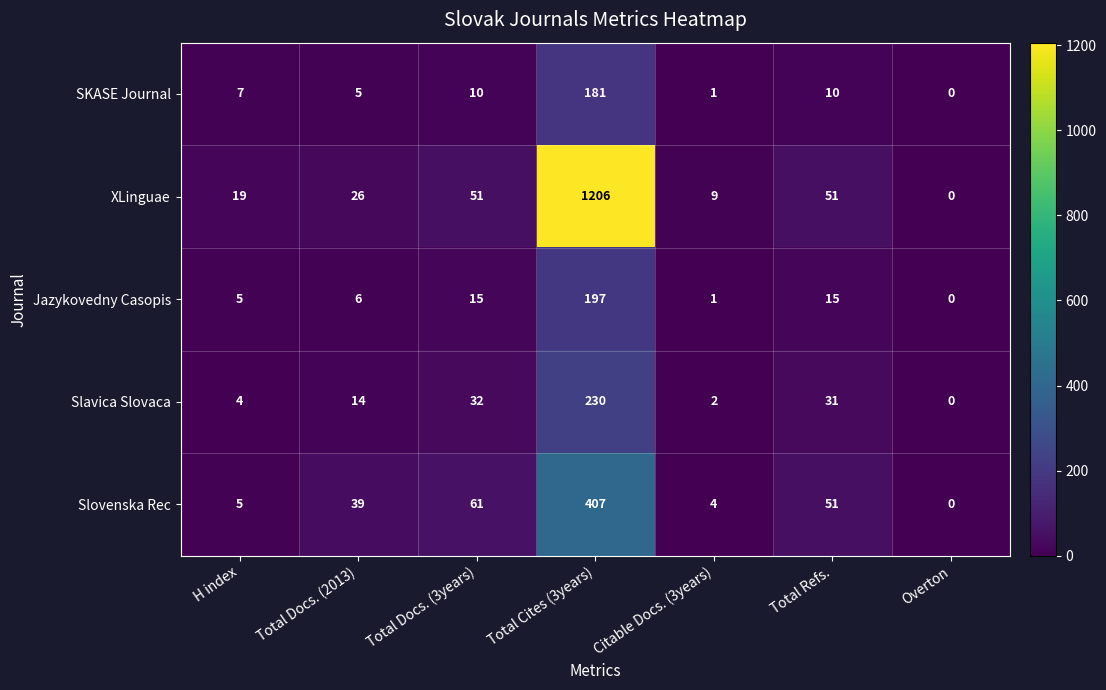

The value of XLinguae at Total Docs. (2013) is 26. True or false?

True